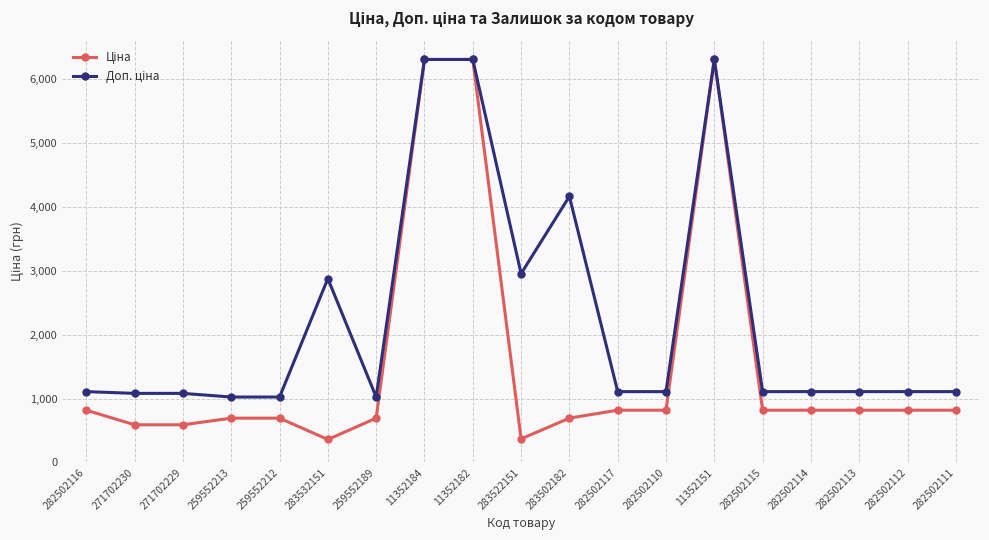

What is the smallest value displayed?

359.9